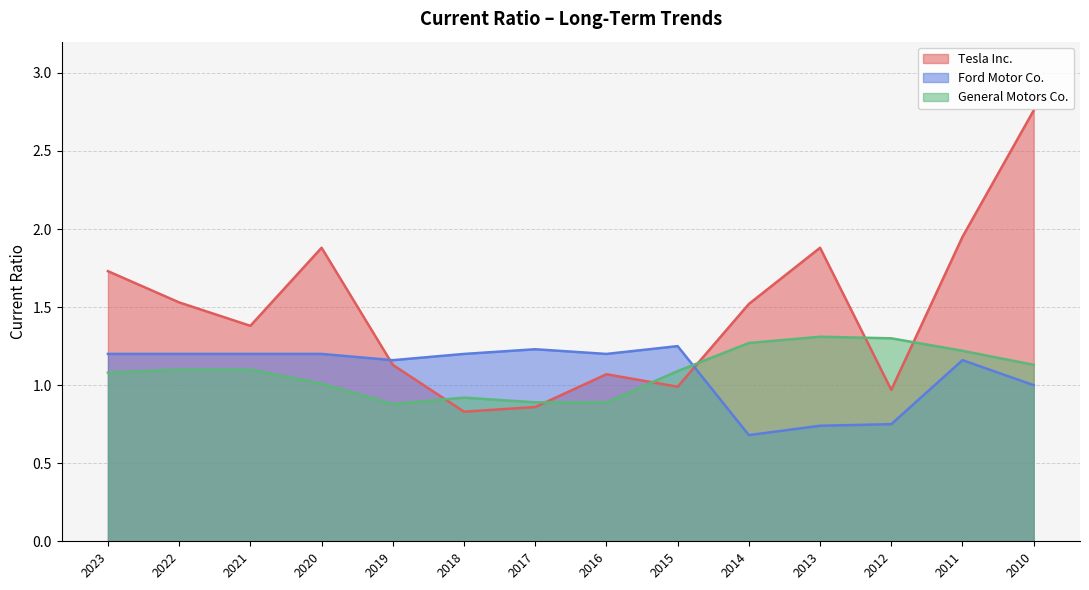

What is the value of the Tesla Inc. point at the 14th from the left?

2.8